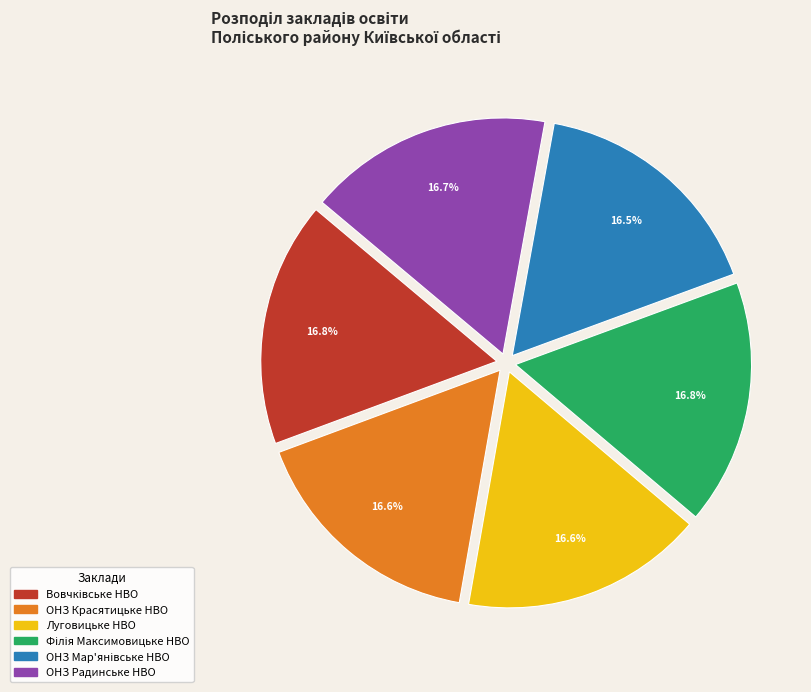

Is Луговицьке НВО the majority of the pie?

No